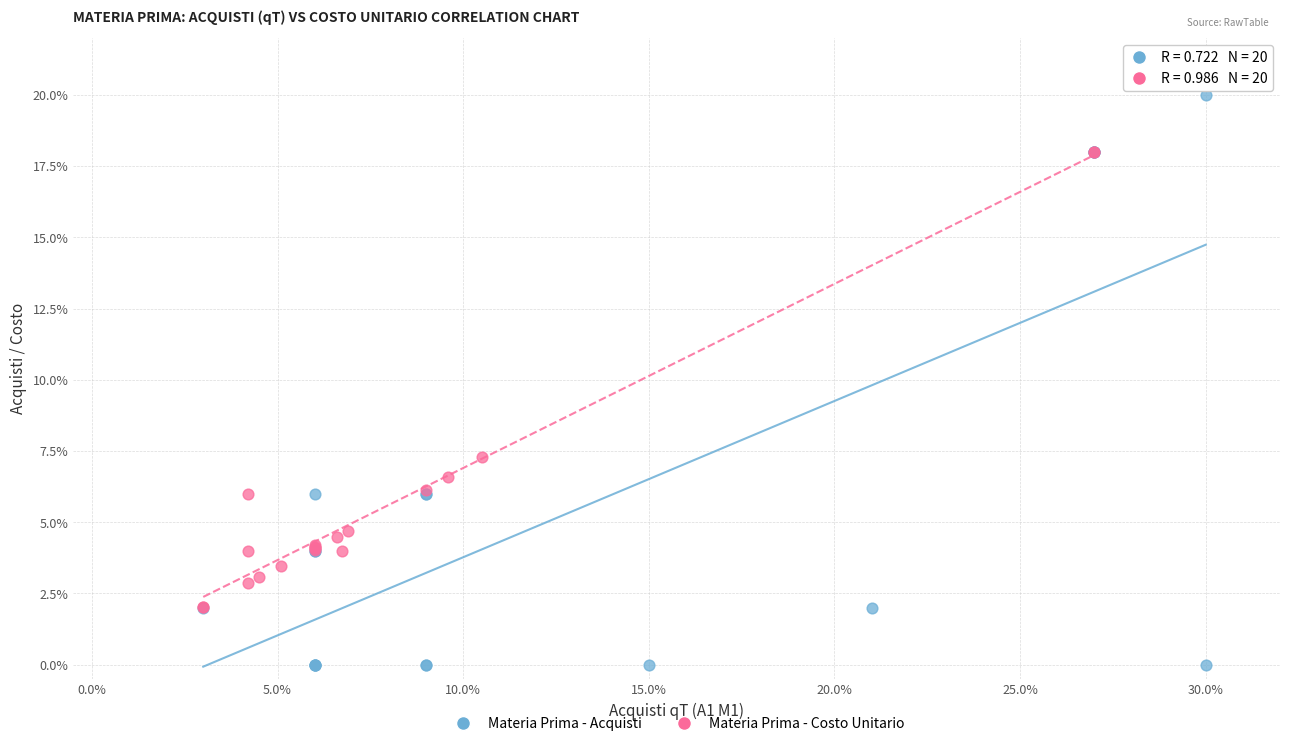

Which series has the largest Y range (max minus min)?

Materia Prima - Acquisti